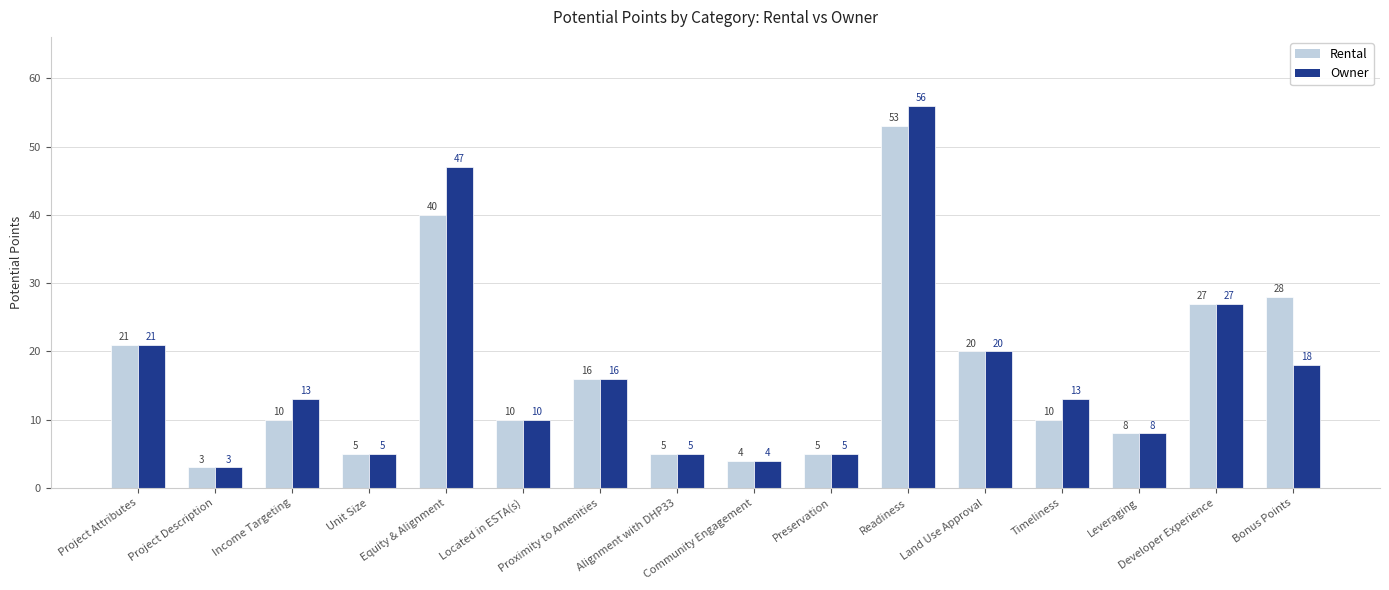

How many values in the Owner series are below 13?

7